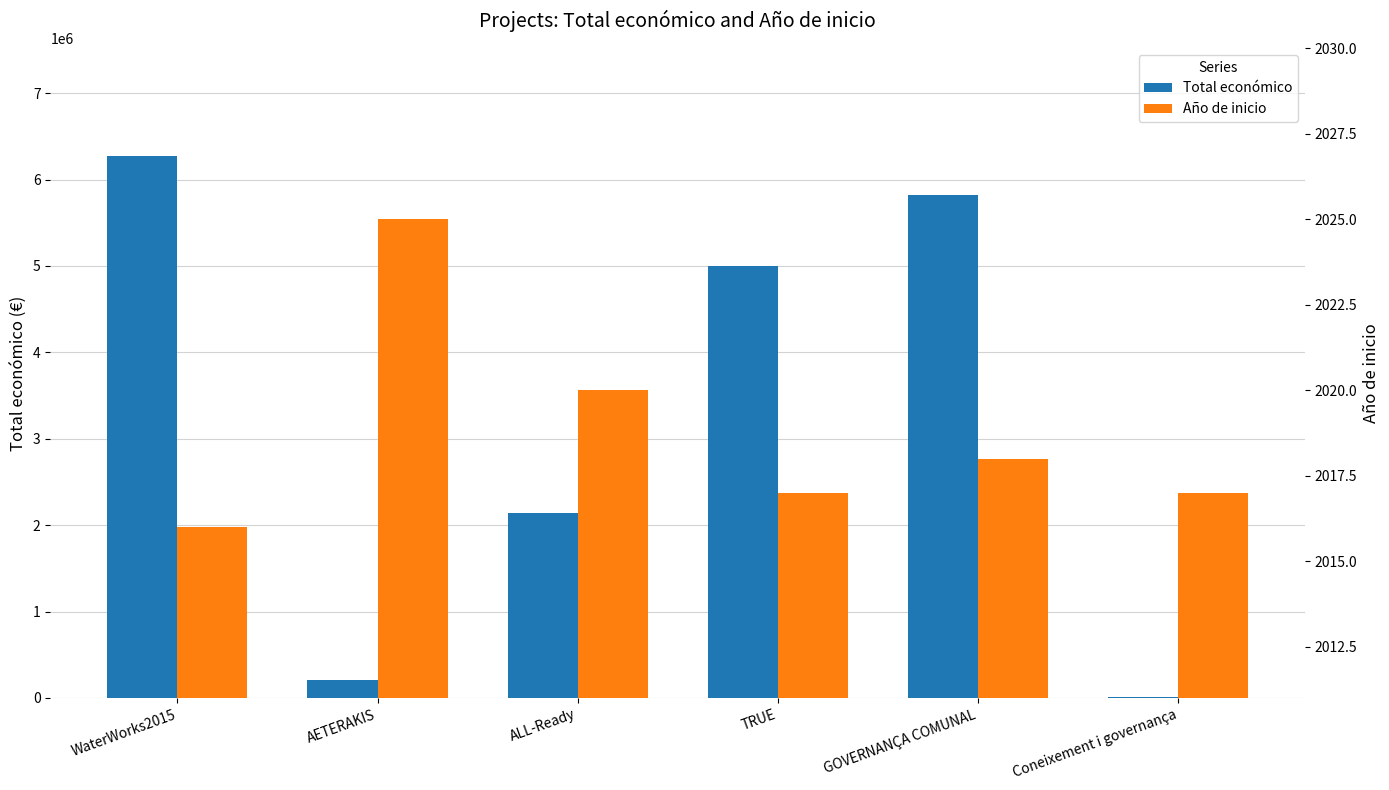

True or false: Total económico has a value of 7973336 at TRUE.

False